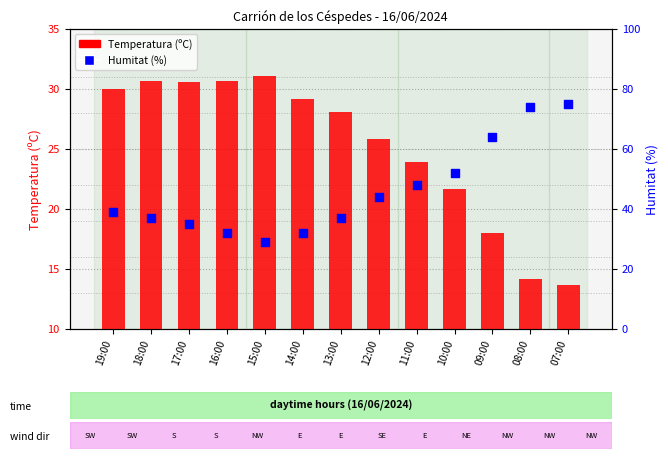

At which category is the sum across all series the highest?

07:00